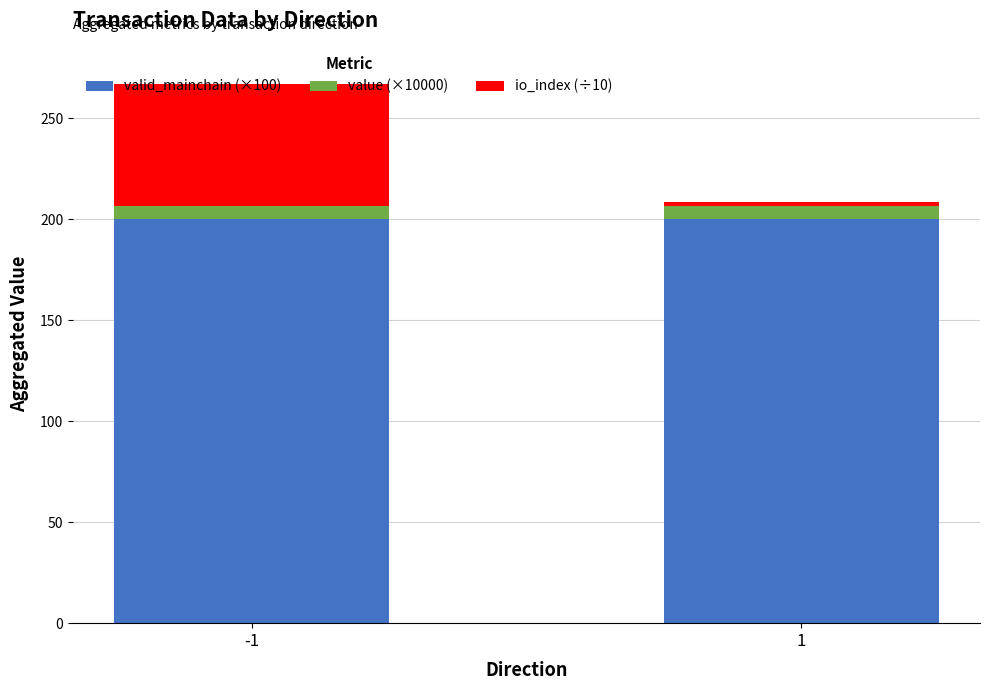

The value of valid_mainchain (×100) at 1 is 200.0. True or false?

True